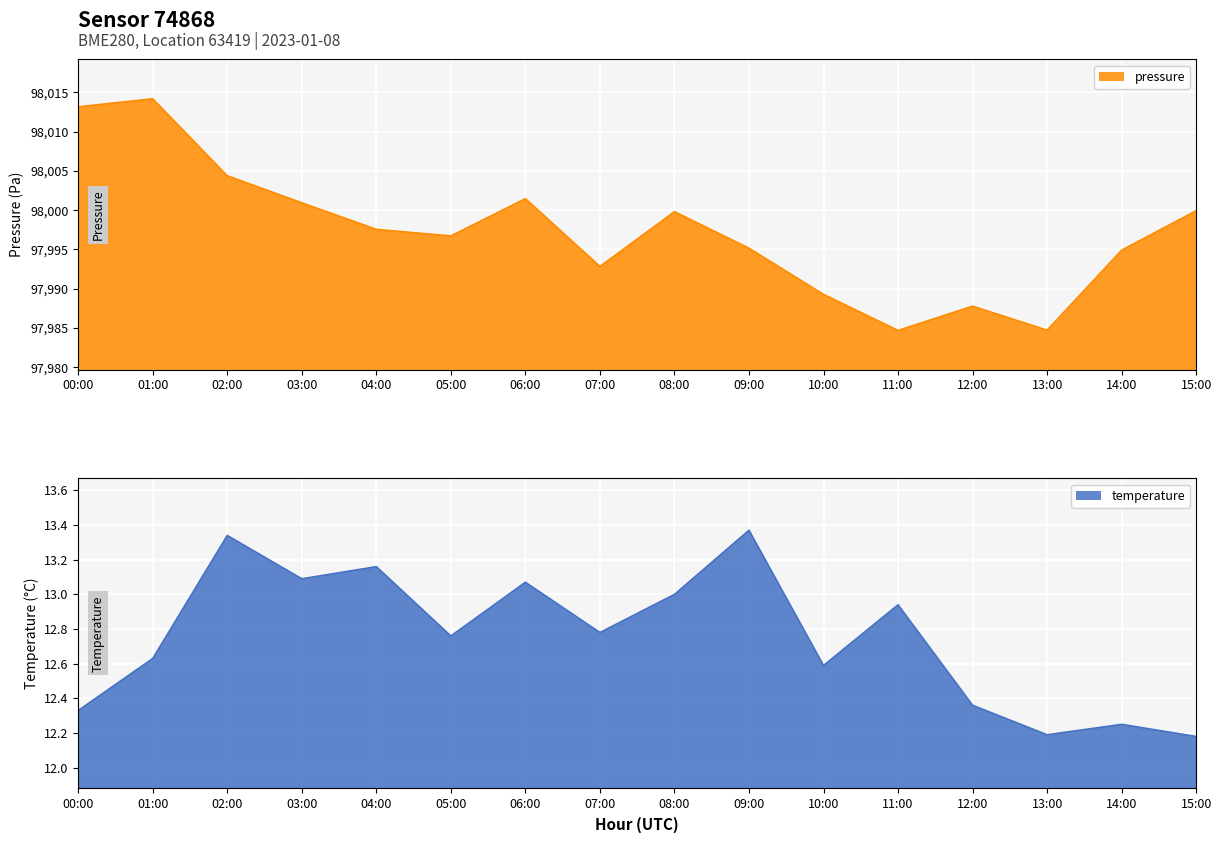

List the series in order of their peak value, lowest first.

temperature, pressure